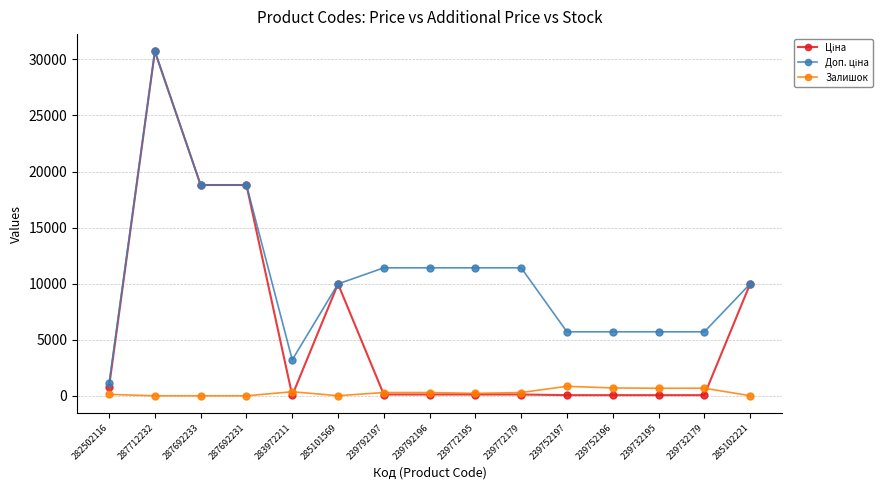

What is the difference between the highest and lowest values at 287712232?

30717.1